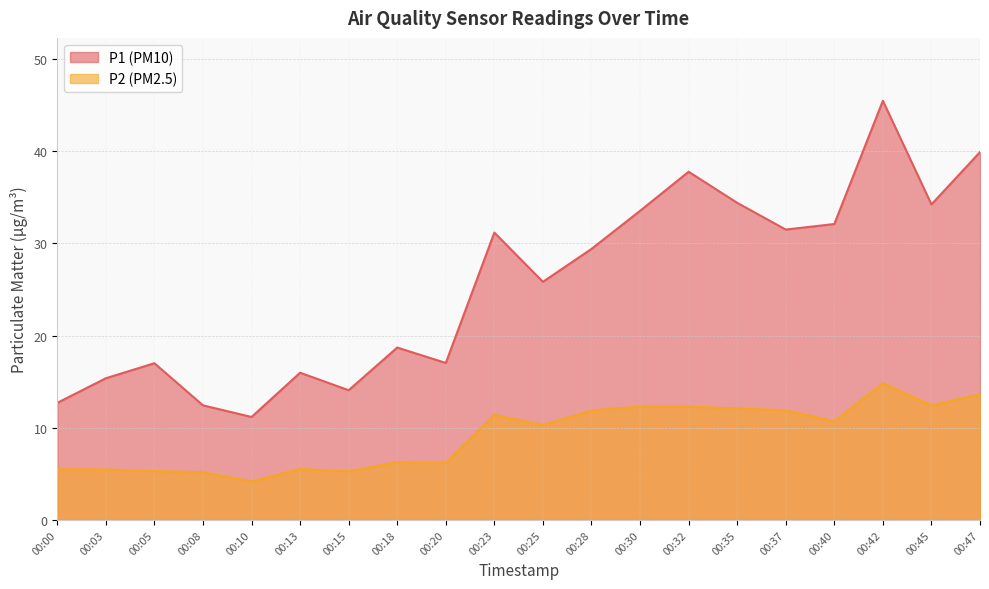

Between 00:05 and 00:15, which is larger?

00:05